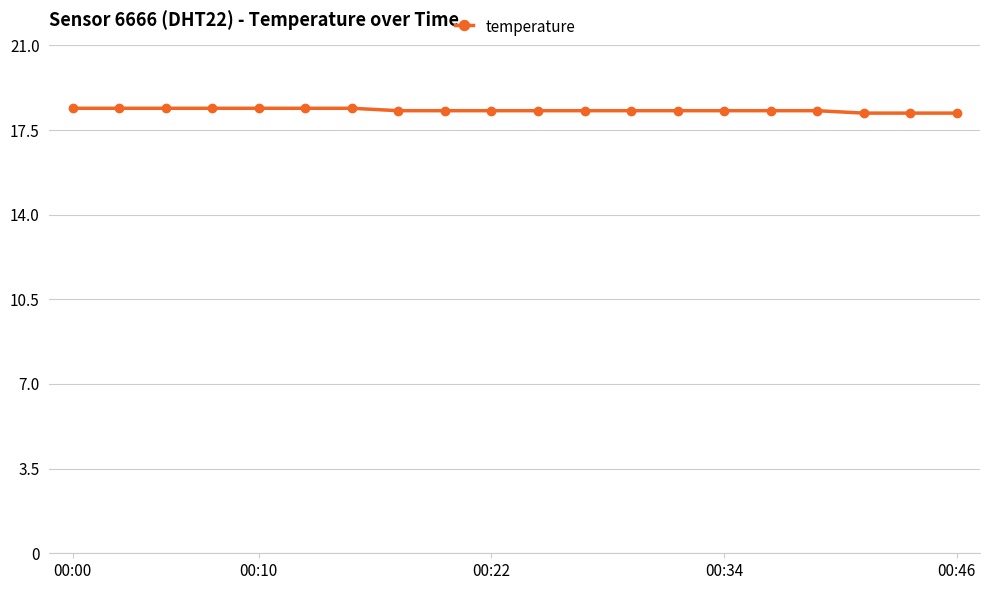

What is the value of the 4th point from the left?

18.4